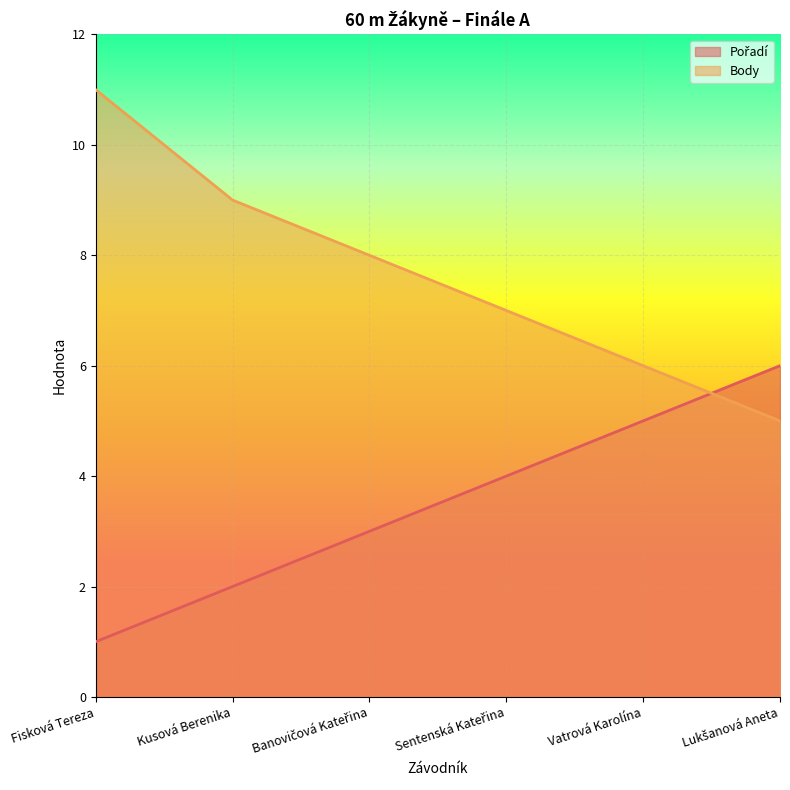

After their last crossing, which series has the higher values: Pořadí or Body?

Pořadí